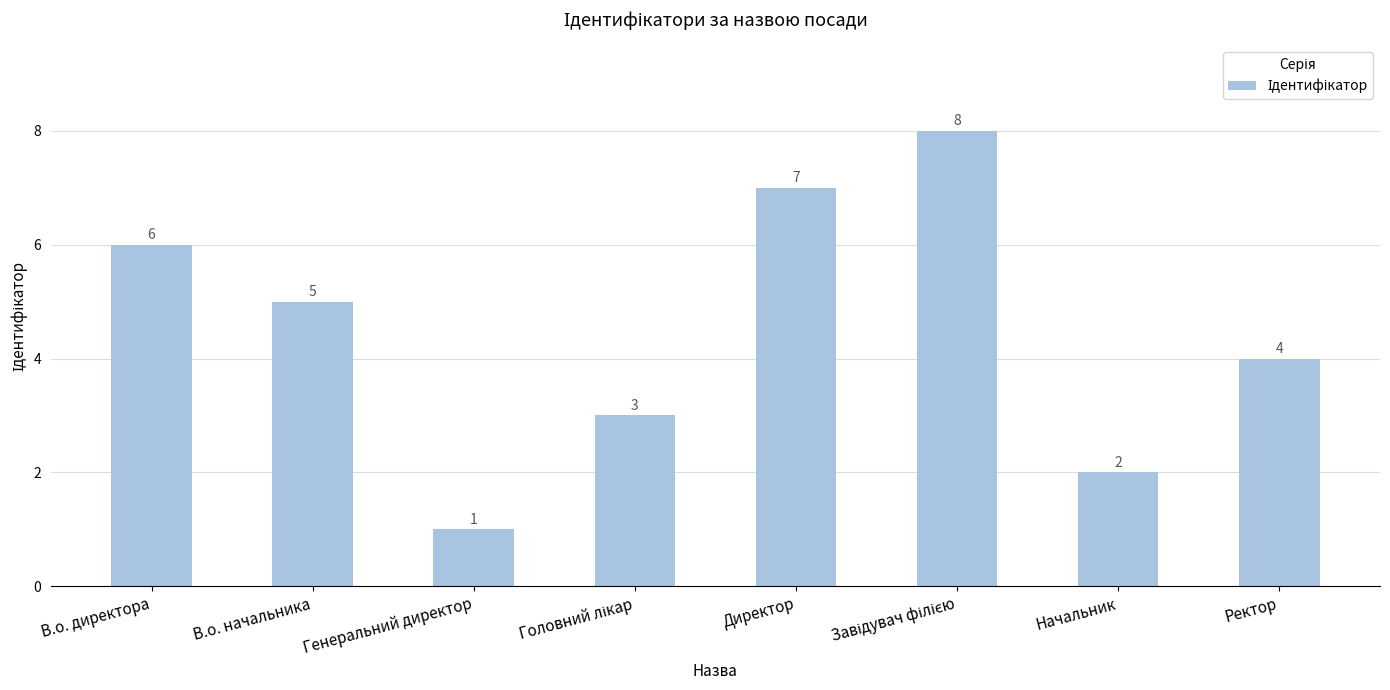

What is the change in value from В.о. начальника to Директор?

+2